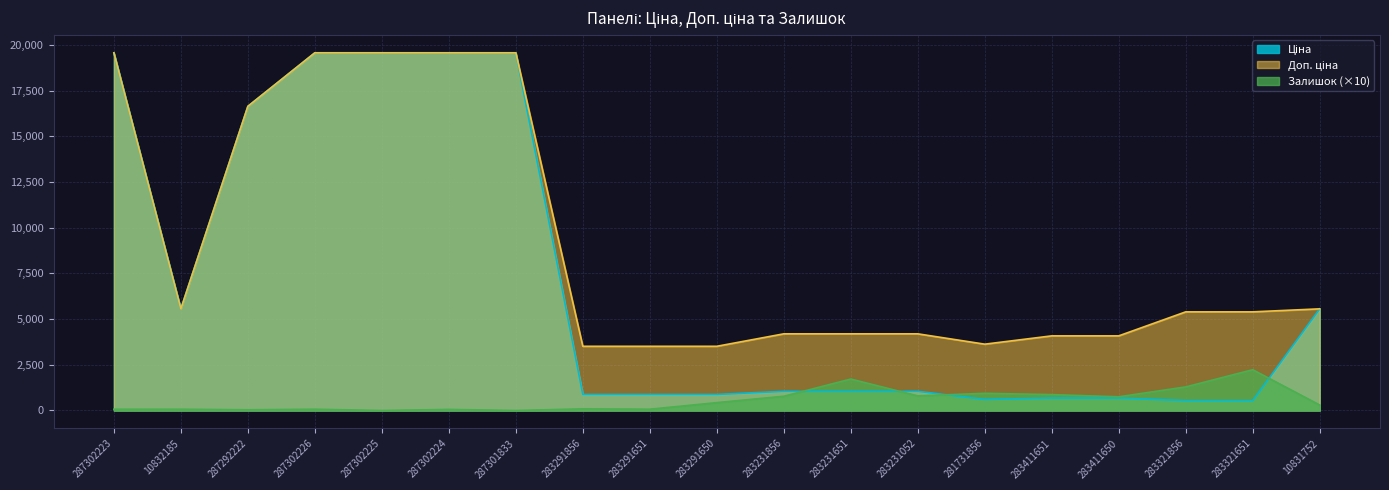

True or false: Ціна and Залишок cross at least once.

True